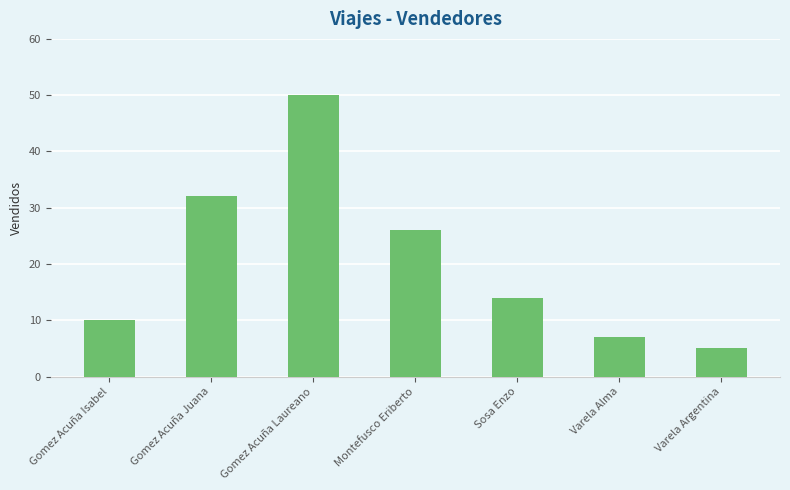

At which category does the chart reach its minimum across all series?

Varela Argentina